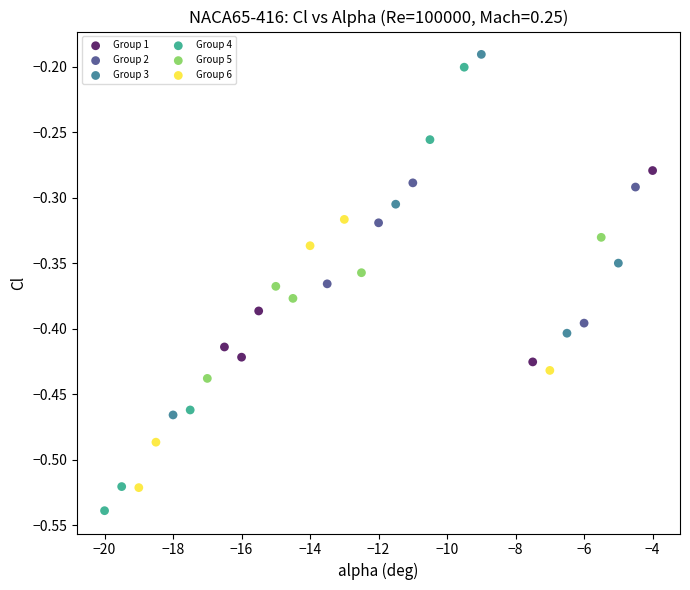

Which series contains the lowest Y value?

Group 4